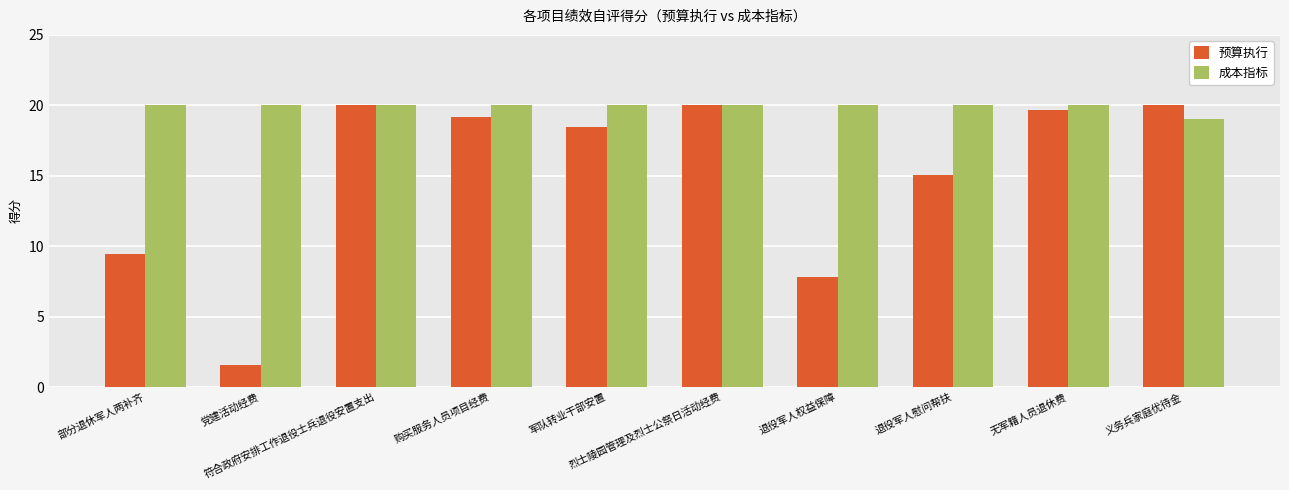

Is it true that 成本指标 equals 5.4 at 退役军人权益保障?

False